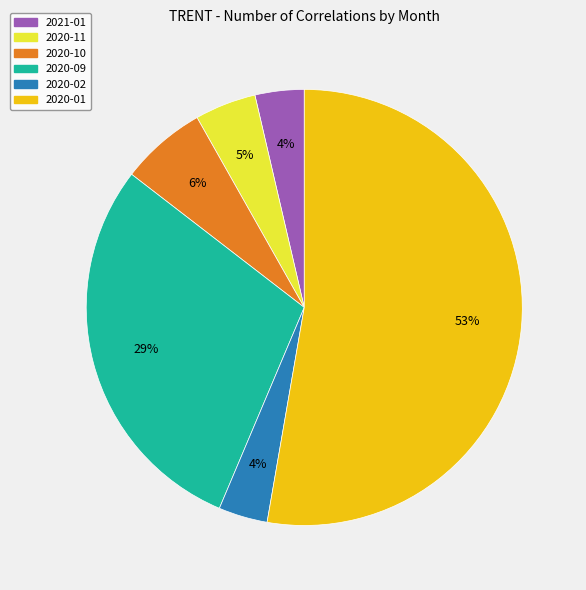

How many segments does this pie chart have?

6